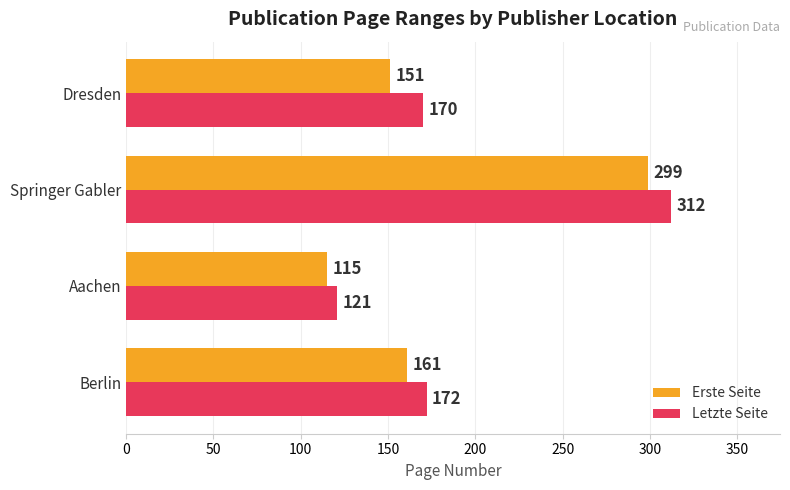

The value of Letzte Seite at Dresden is 170. True or false?

True